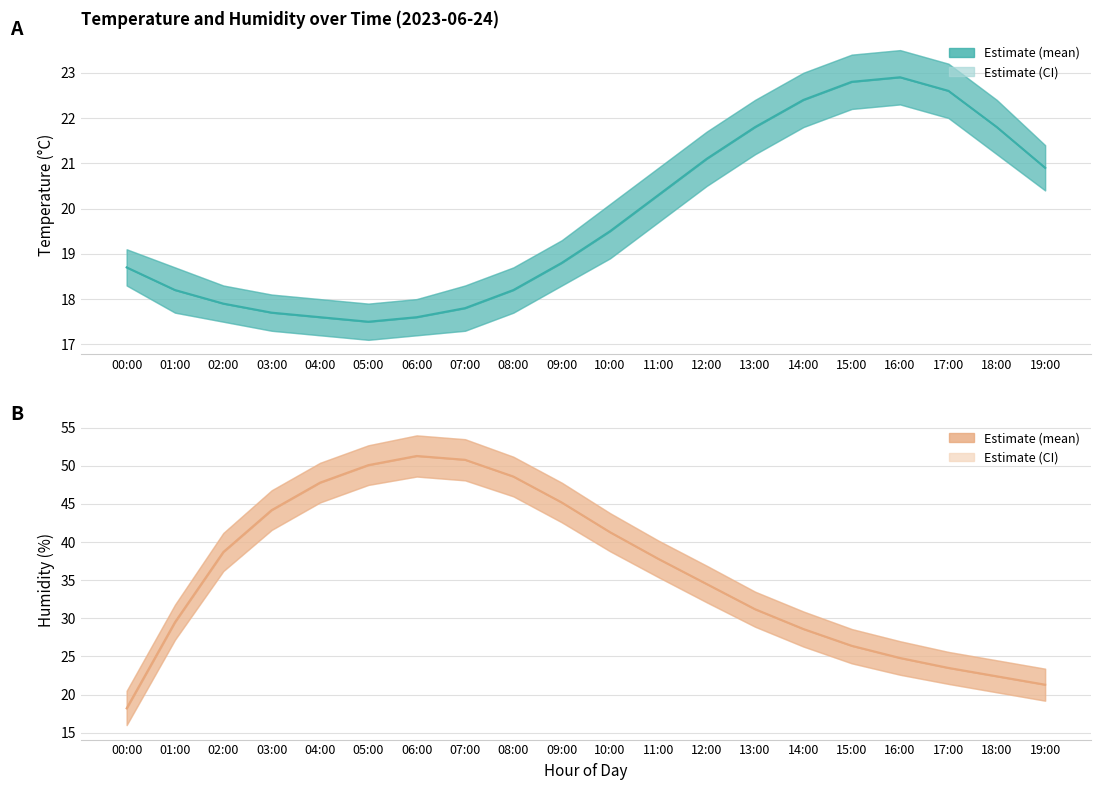

True or false: Temperature (°C) has a value of 18.7 at 00:00.

True